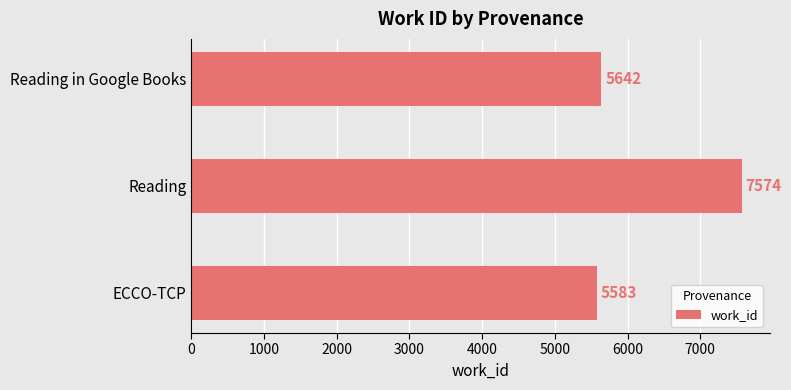

List the labels in order of value, smallest first.

ECCO-TCP, Reading in Google Books, Reading